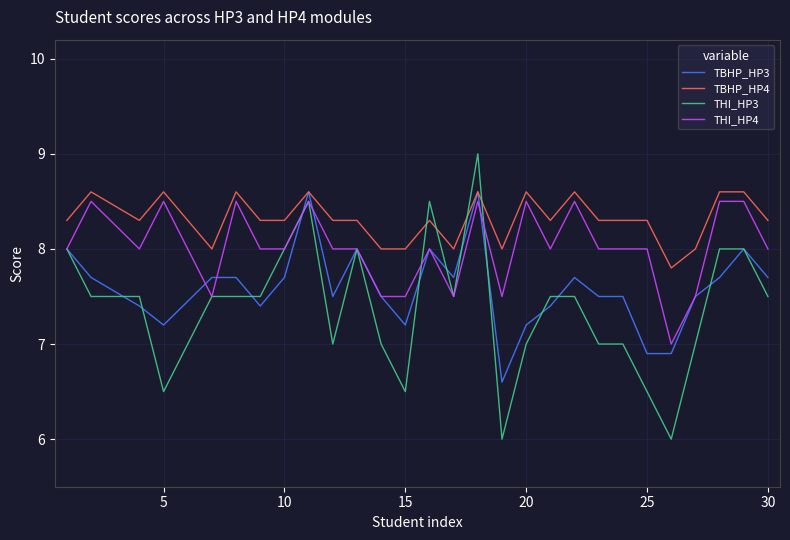

Which series has the widest spread of values?

THI_HP3